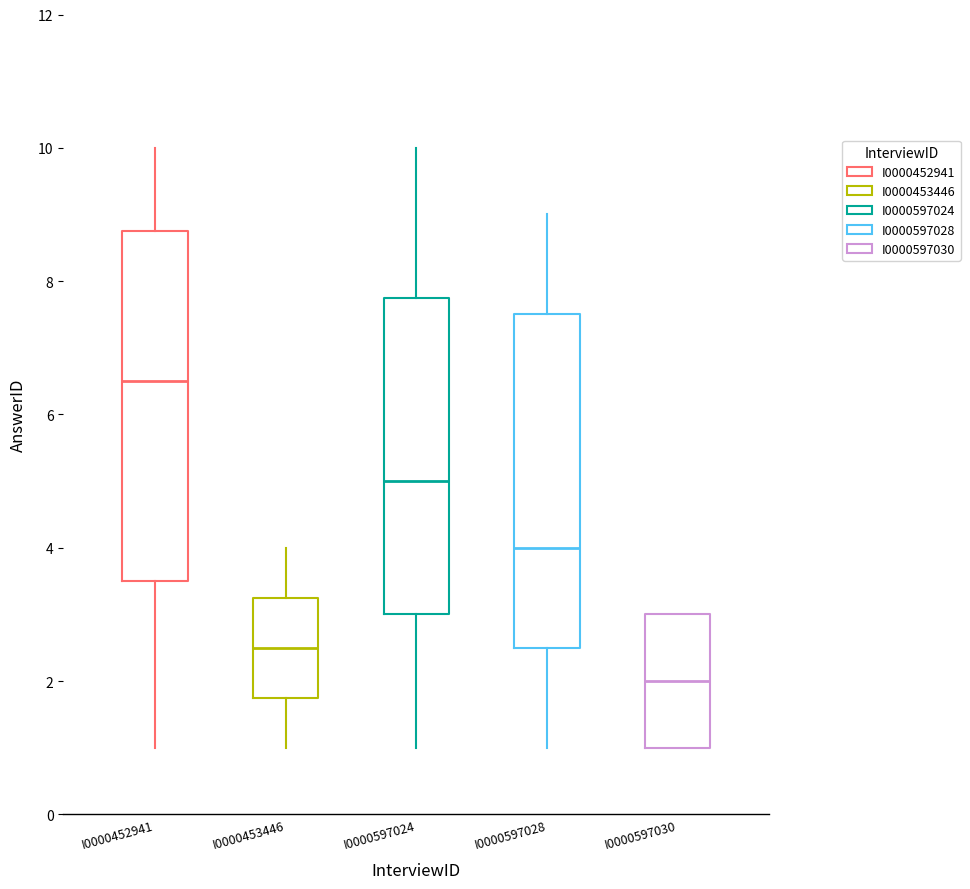

Reading left to right, transcribe this box plot: for each box, give where its median line is, the range the box spans, and where its two whiskers end, as read against the y-axis. The values are not printed on the chart, so give them approximately, as read against the axis.

I0000452941: median 6.6, box 3.6 to 8.8, whiskers 1.0 to 10.0
I0000453446: median 2.6, box 1.8 to 3.2, whiskers 1.0 to 4.0
I0000597024: median 5.0, box 3.0 to 7.8, whiskers 1.0 to 10.0
I0000597028: median 4.0, box 2.6 to 7.6, whiskers 1.0 to 9.0
I0000597030: median 2.0, box 1.0 to 3.0, whiskers 1.0 to 3.0